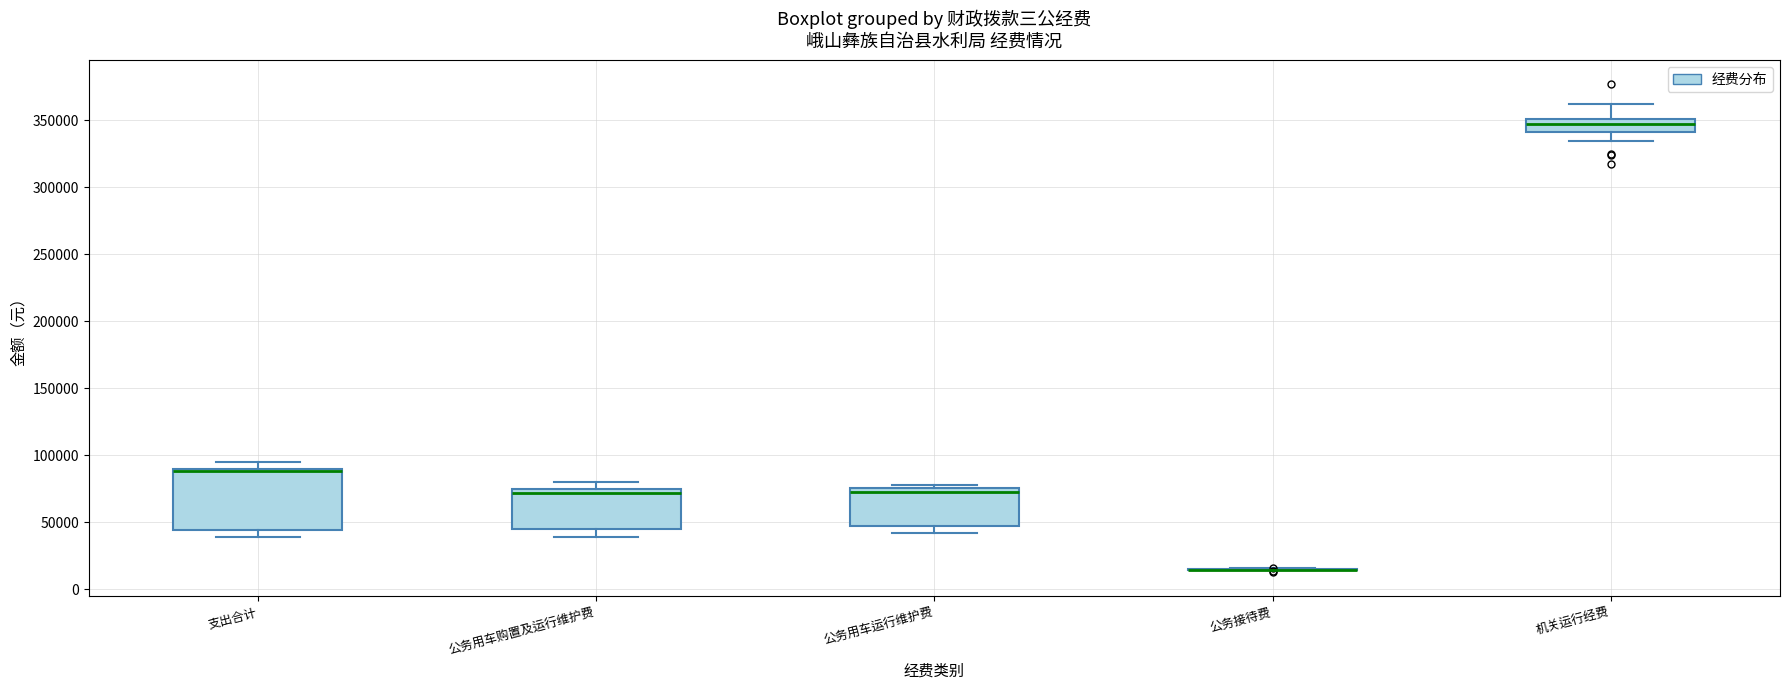

Which box is the tallest, from its lower edge to its upper edge?

支出合计